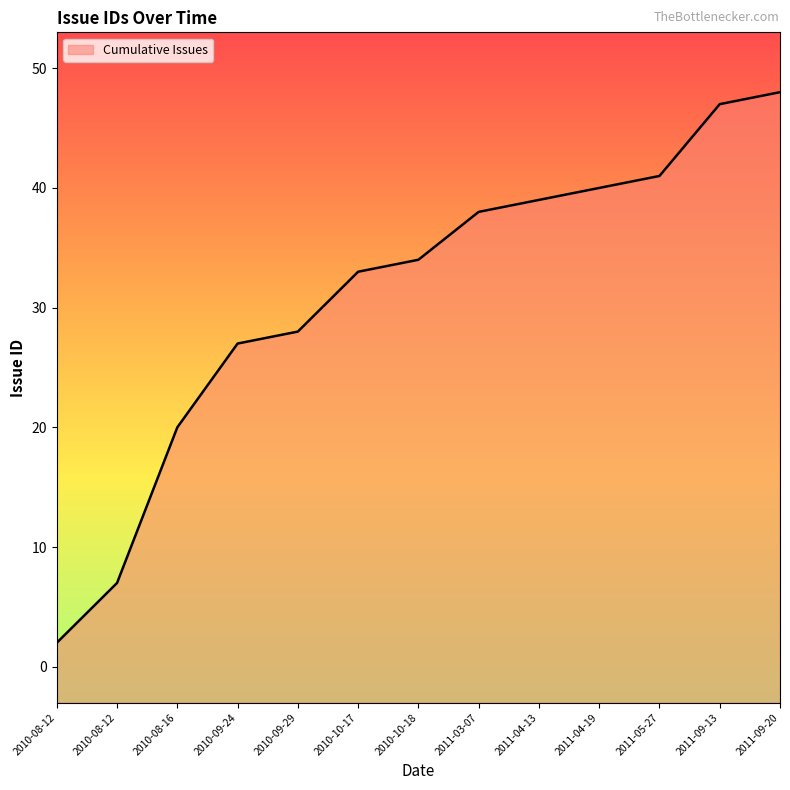

True or false: the data shows 5 at 2010-08-12.

False